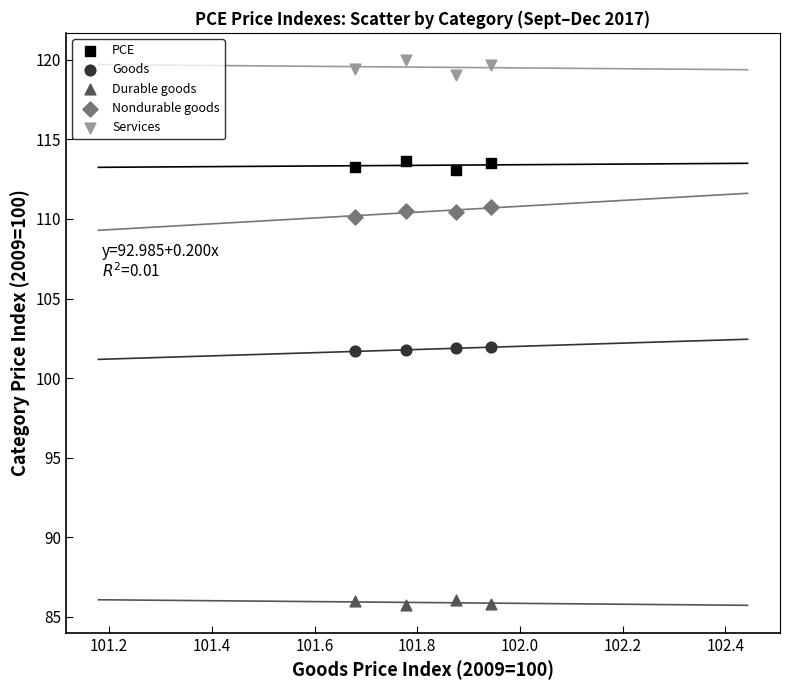

Which series reaches the maximum Y coordinate?

Services